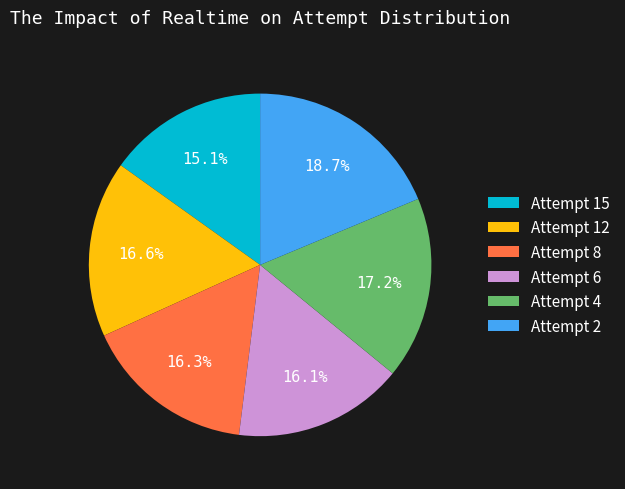

To the nearest percent, what percentage of the pie is Attempt 4?

17%